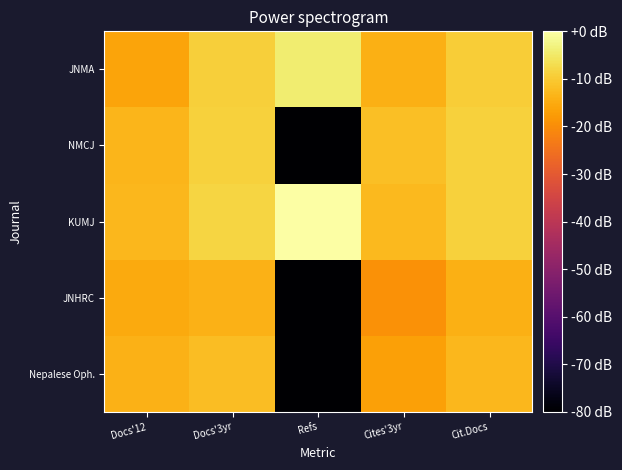

Rank the series by their maximum value, from lowest to highest.

JNHRC, Nepalese Oph., NMCJ, JNMA, KUMJ